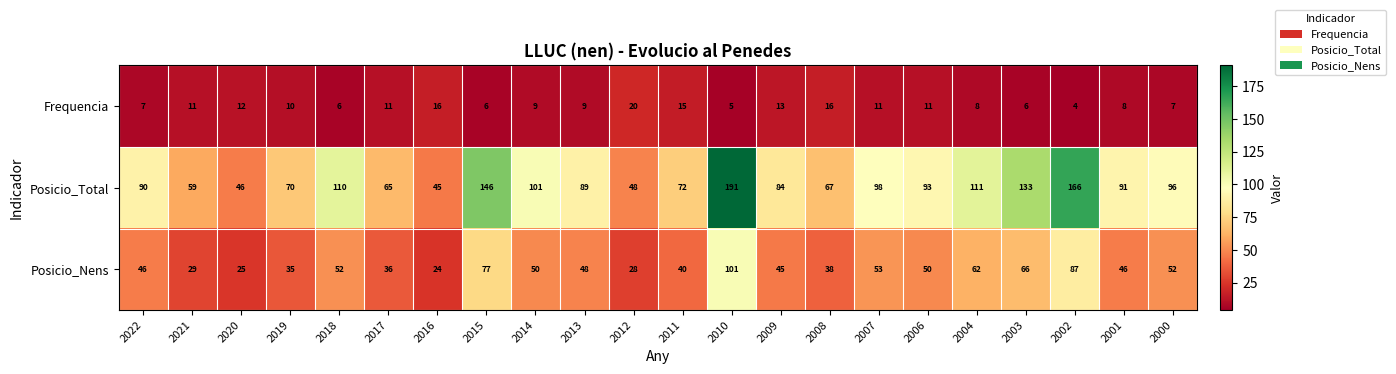

At which label is Frequencia closest to 12?

2020